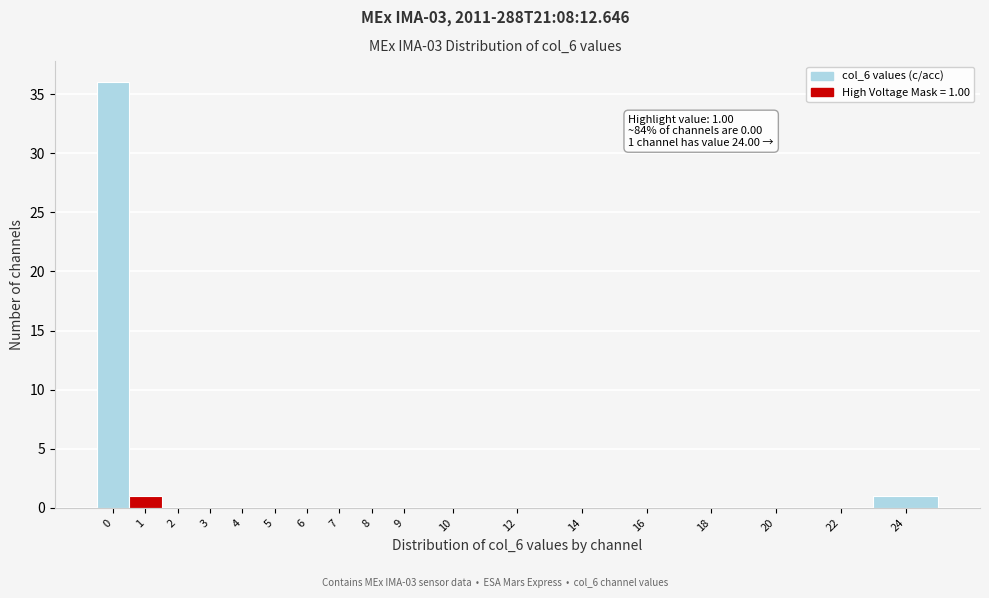

Reading left to right, extract all data points from this chart.

0=36	1=1	2=0	3=0	4=0	5=0	6=0	7=0	8=0	9=0	10=0	12=0	14=0	16=0	18=0	20=0	22=0	24=1